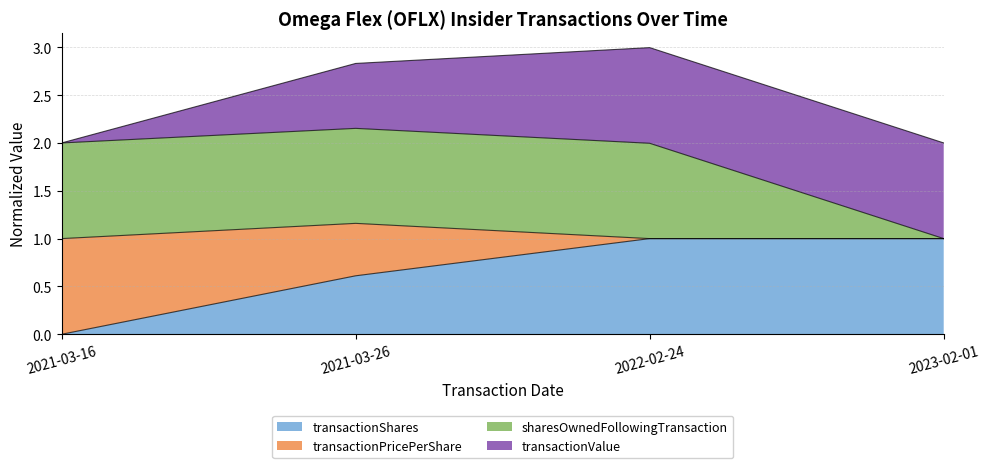

What is the total value across all series at 2023-02-01?

2.0